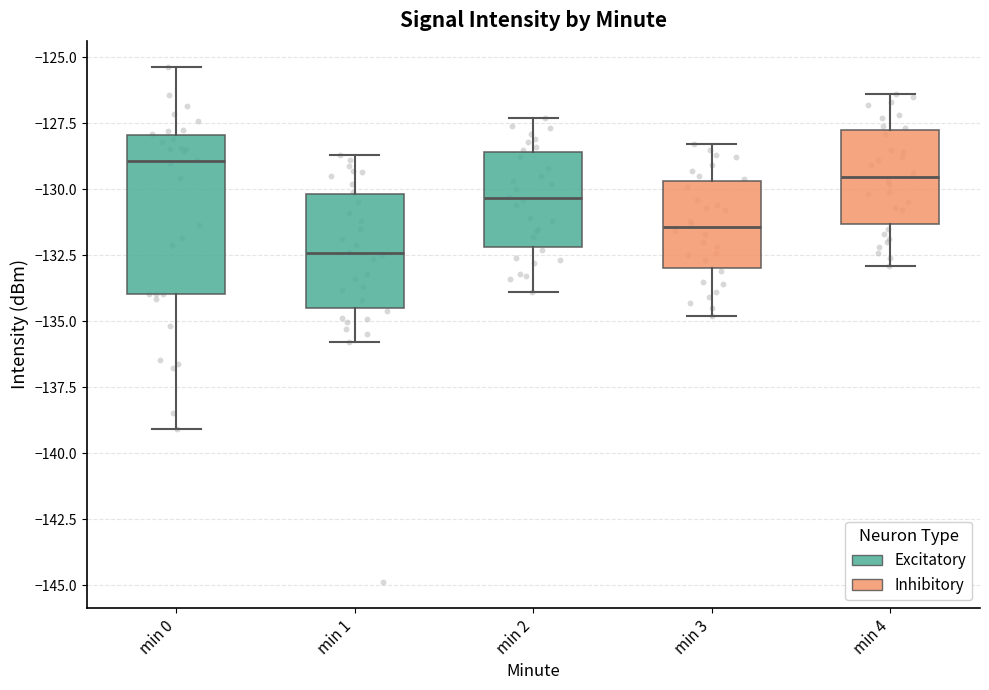

Which box's median line is the highest?

min 0